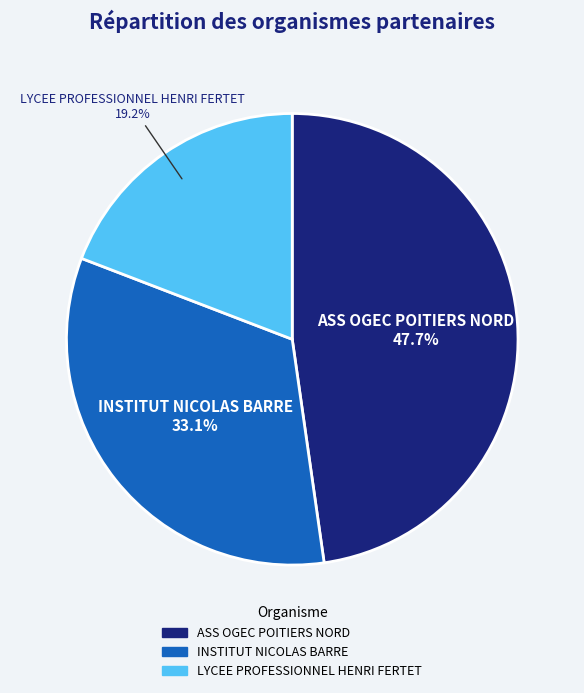

To the nearest percent, what percentage of the pie is INSTITUT NICOLAS BARRE?

33%